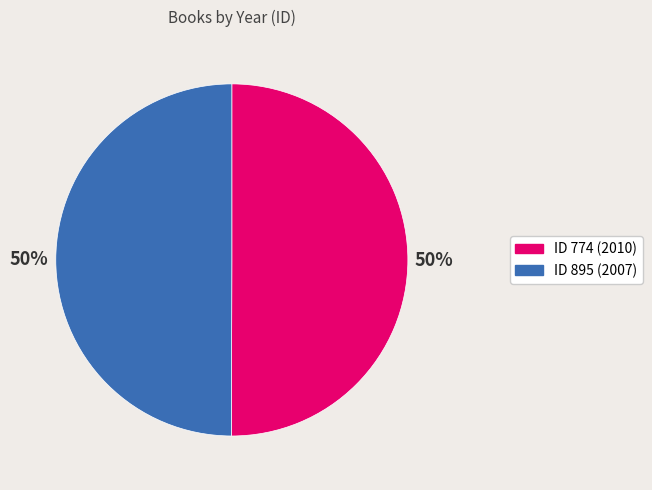

To the nearest percent, what is the average slice percentage?

50%